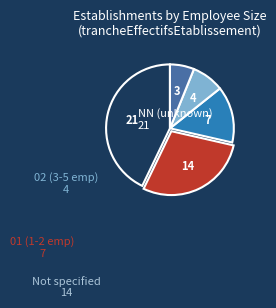

Is there a majority slice in this chart?

No